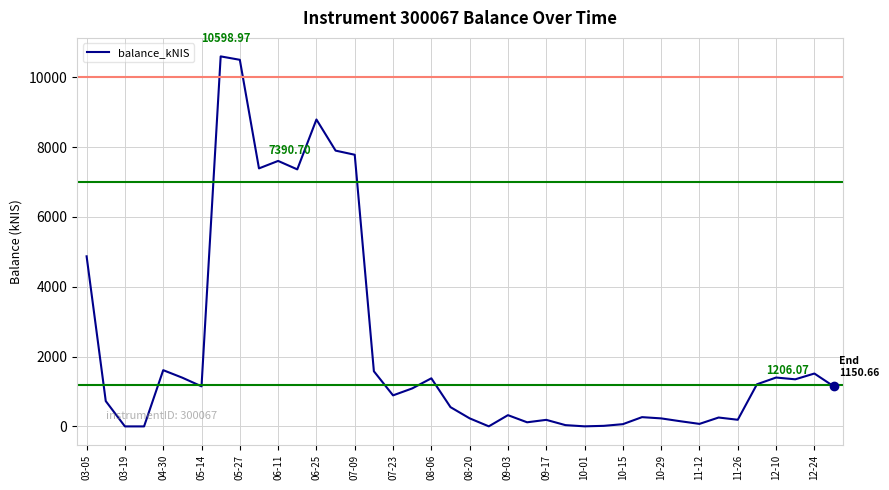

True or false: the data has more than 2 interior local peaks.

True